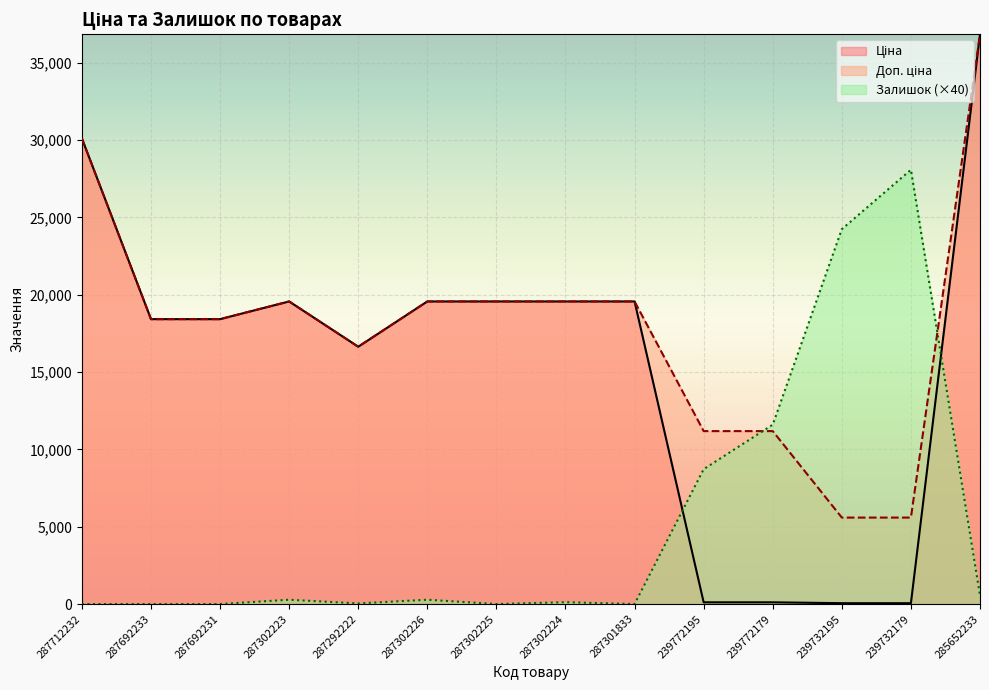

How many categories are shown in the chart?

14